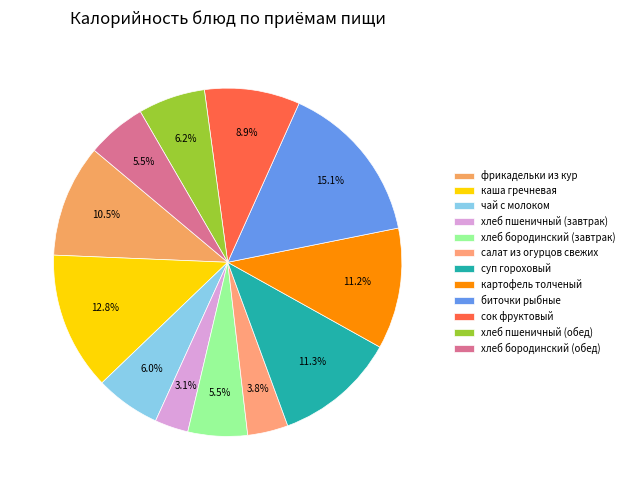

Is it true that фрикадельки из кур is 21% of the pie?

False